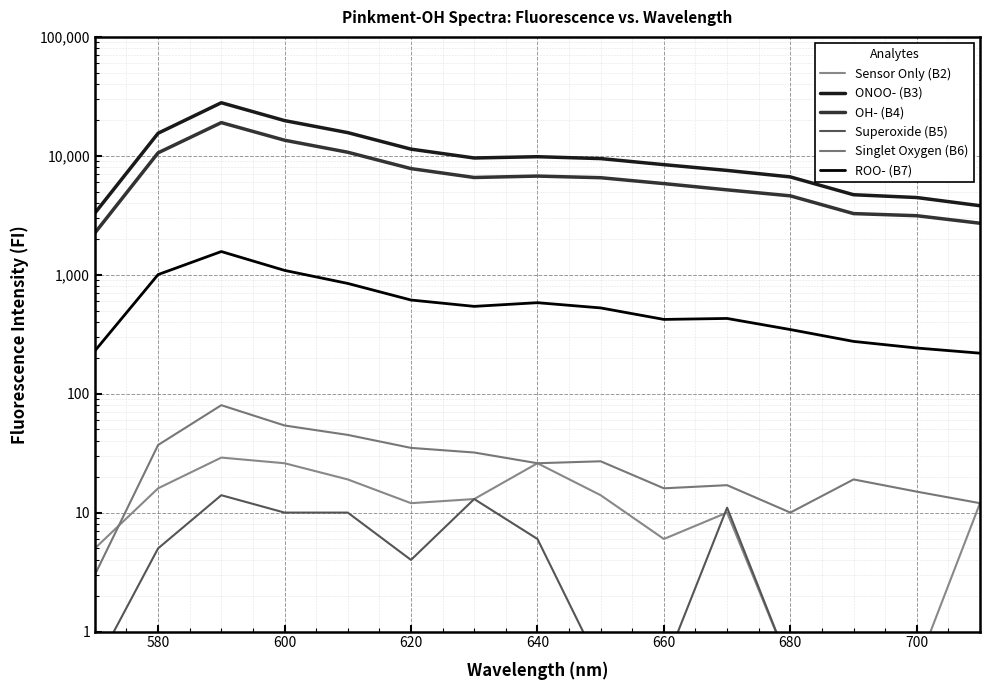

True or false: Sensor Only (B2) has more than 0 points higher than both neighbors.

True